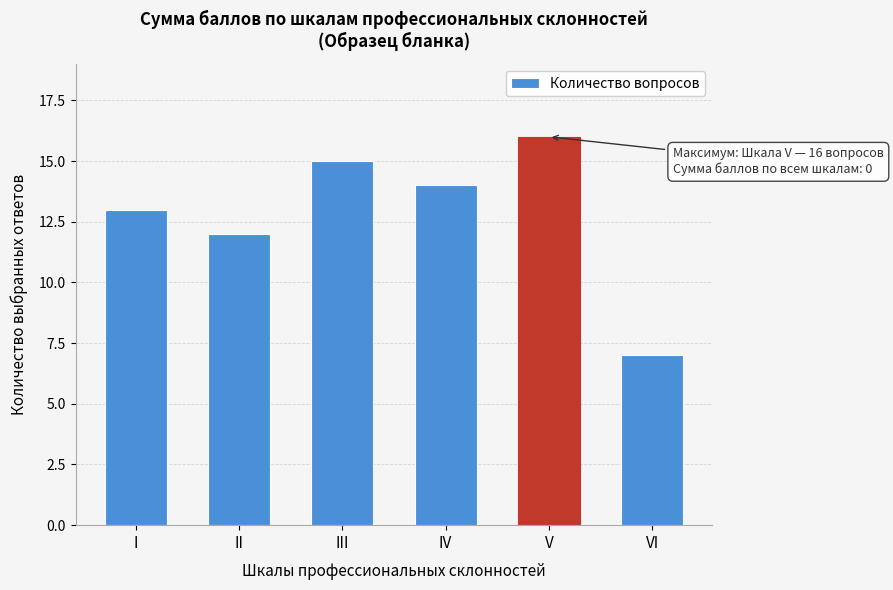

Reading left to right, transcribe all the data shown in this chart.

13	12	15	14	16	7